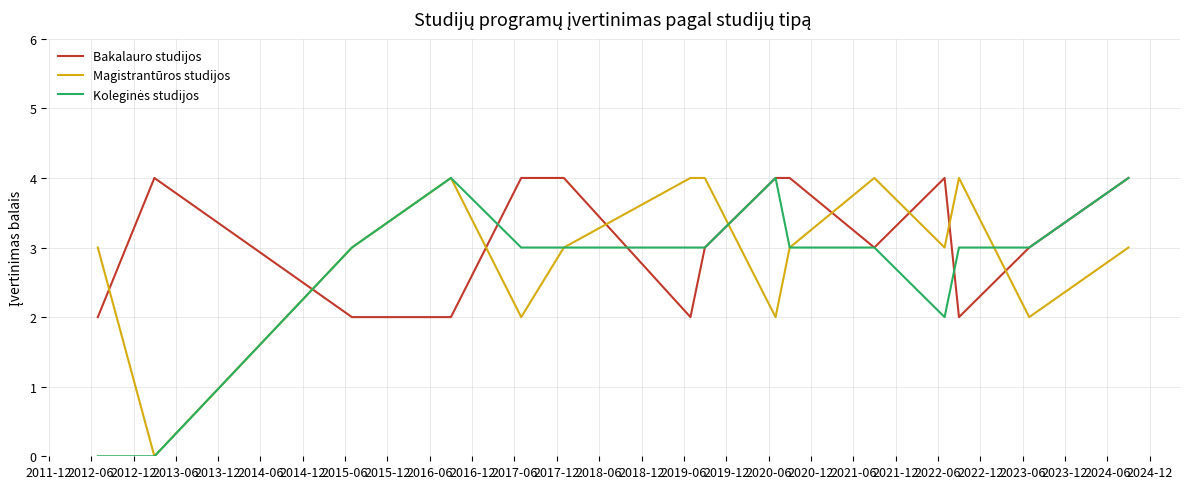

What is the maximum value for Magistrantūros studijos?

4